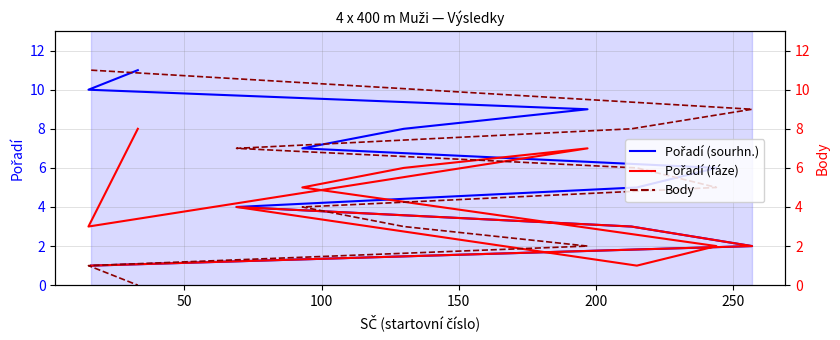

What is the maximum value shown in the chart?

11